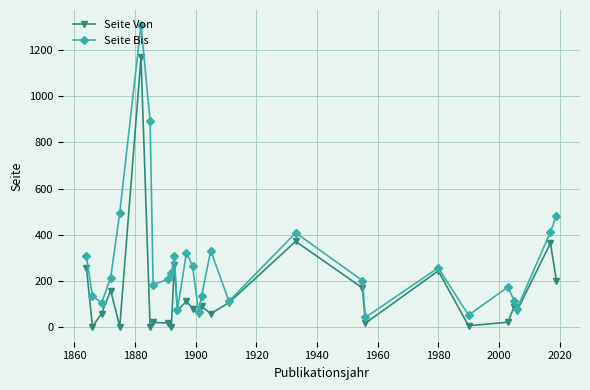

Which series has the largest range (max minus min)?

Seite Bis